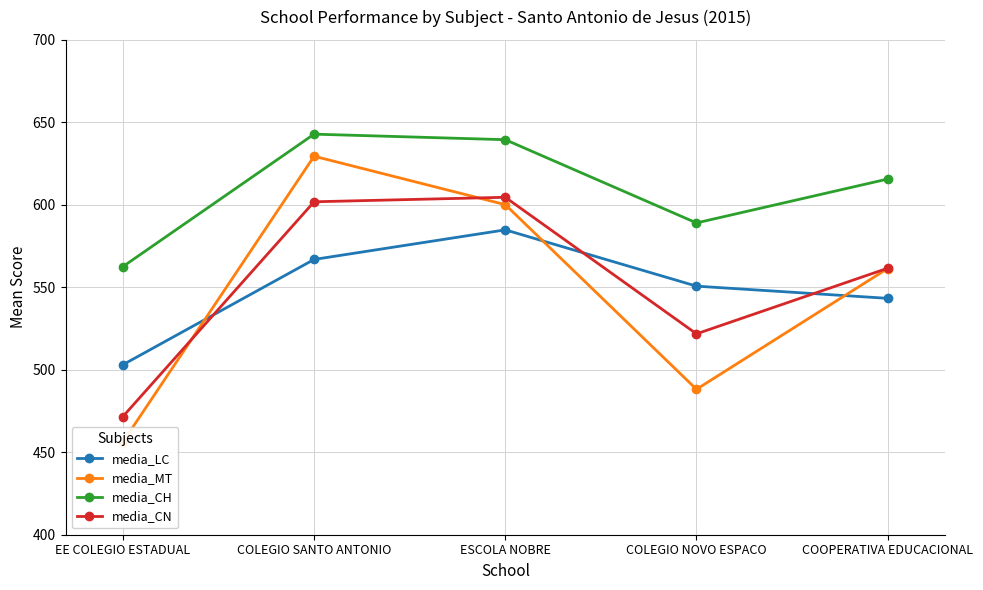

At which label is media_LC closest to 543?

COOPERATIVA EDUCACIONAL